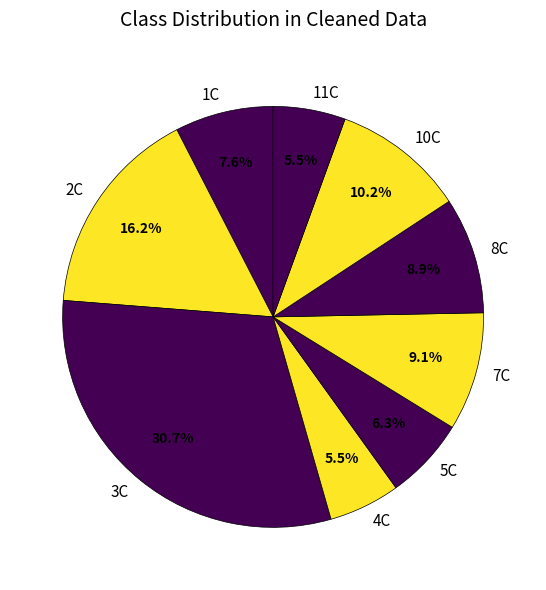

Does 7C represent more than half of the total?

No